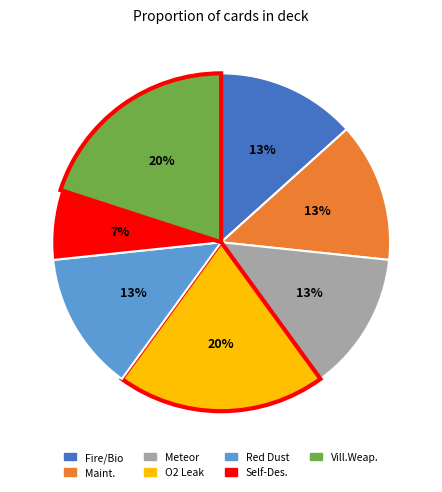

Does any single category account for the majority?

No